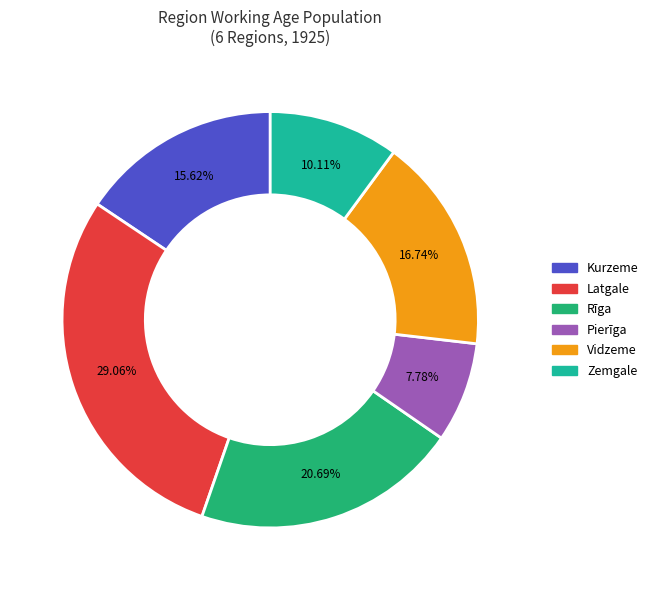

Rank the categories by value from lowest to highest.

Pierīga, Zemgale, Kurzeme, Vidzeme, Rīga, Latgale